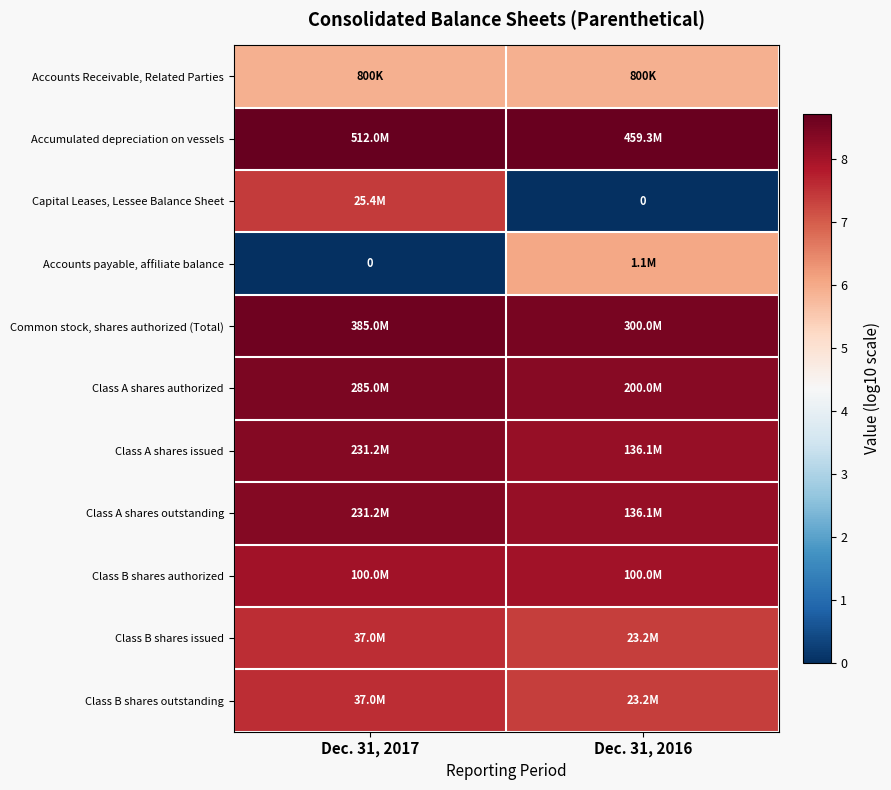

Which label corresponds to the smallest value in the chart?

Dec. 31, 2016